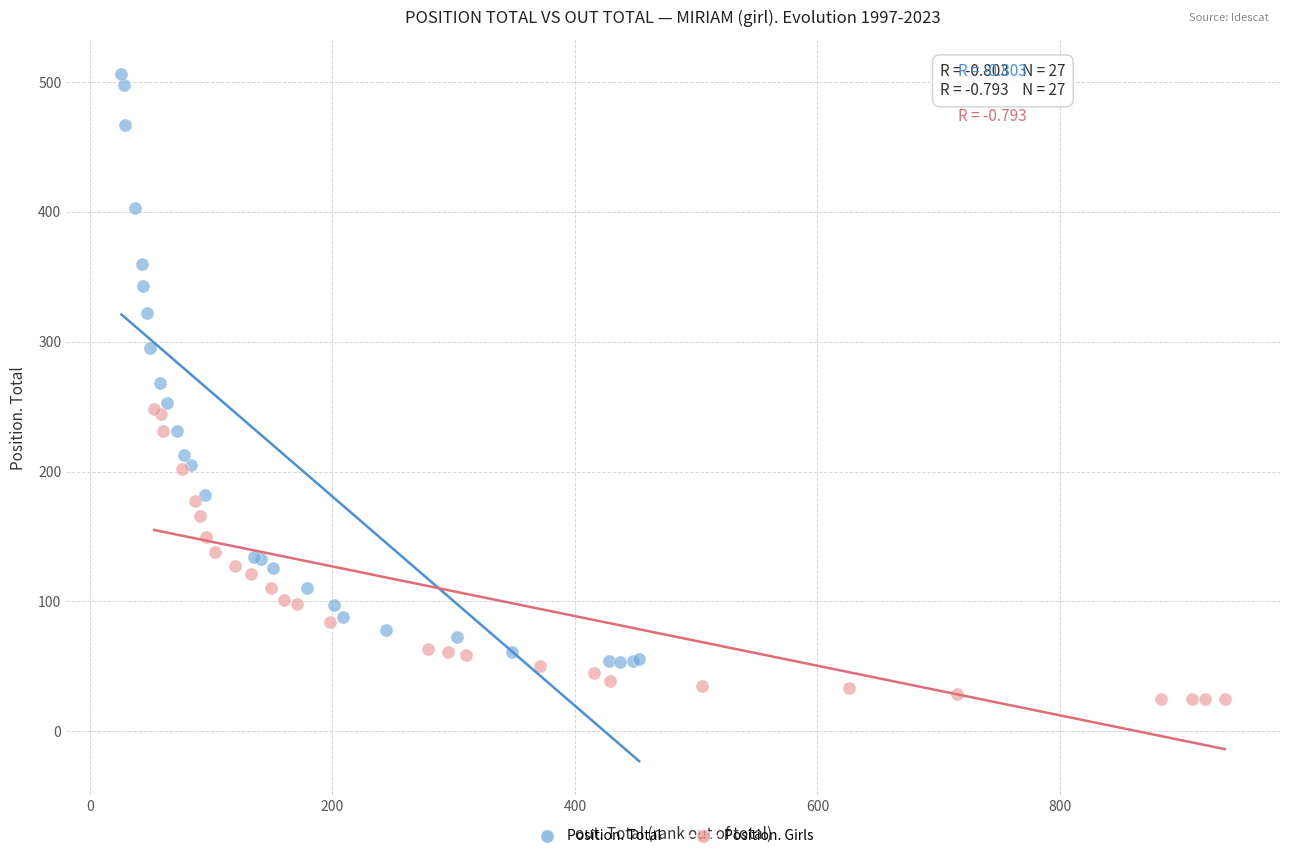

What are all the series names shown in the legend?

Position. Total, Position. Girls